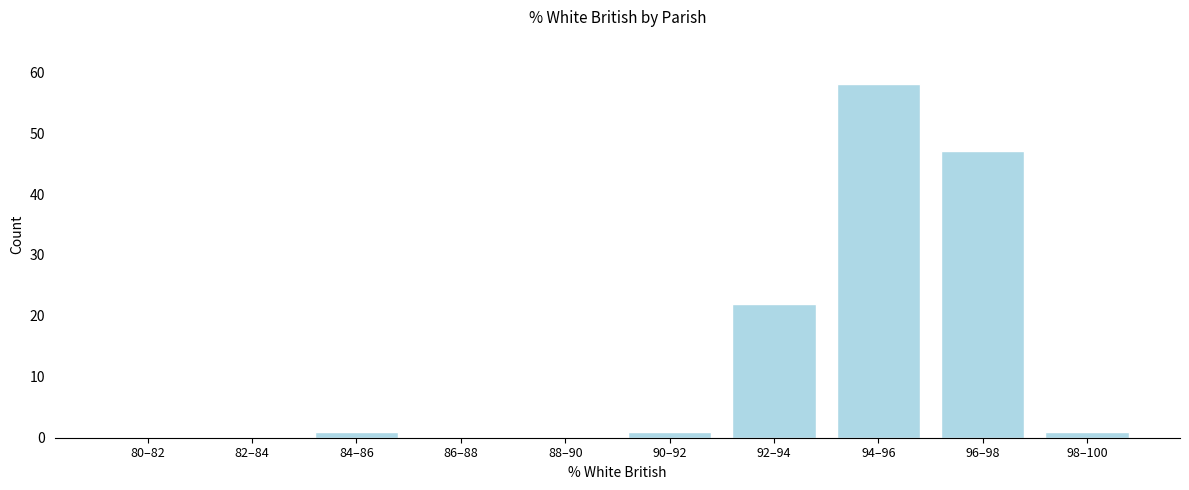

Reading left to right, what are all the values shown in this chart?

80–82=0	82–84=0	84–86=1	86–88=0	88–90=0	90–92=1	92–94=22	94–96=58	96–98=47	98–100=1